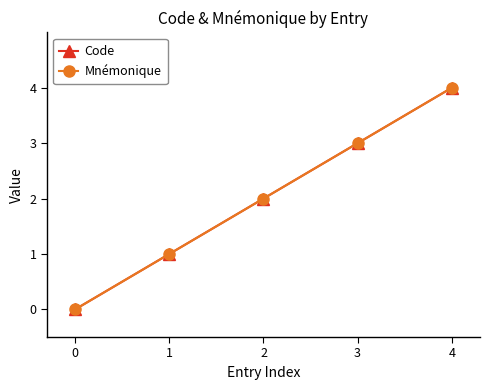

Does the chart have visible grid lines?

No